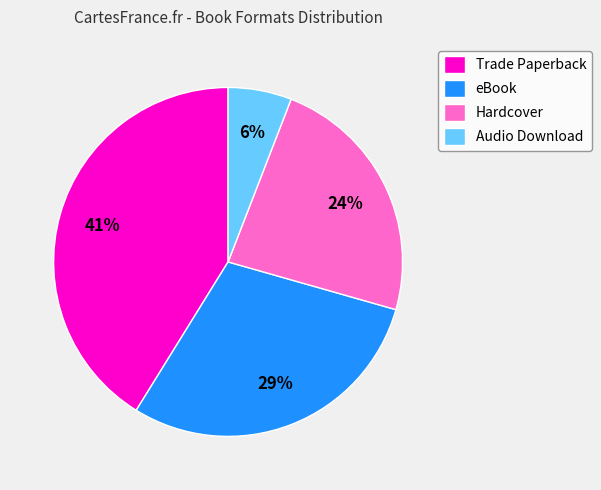

The Hardcover slice represents 14% of the pie. True or false?

False